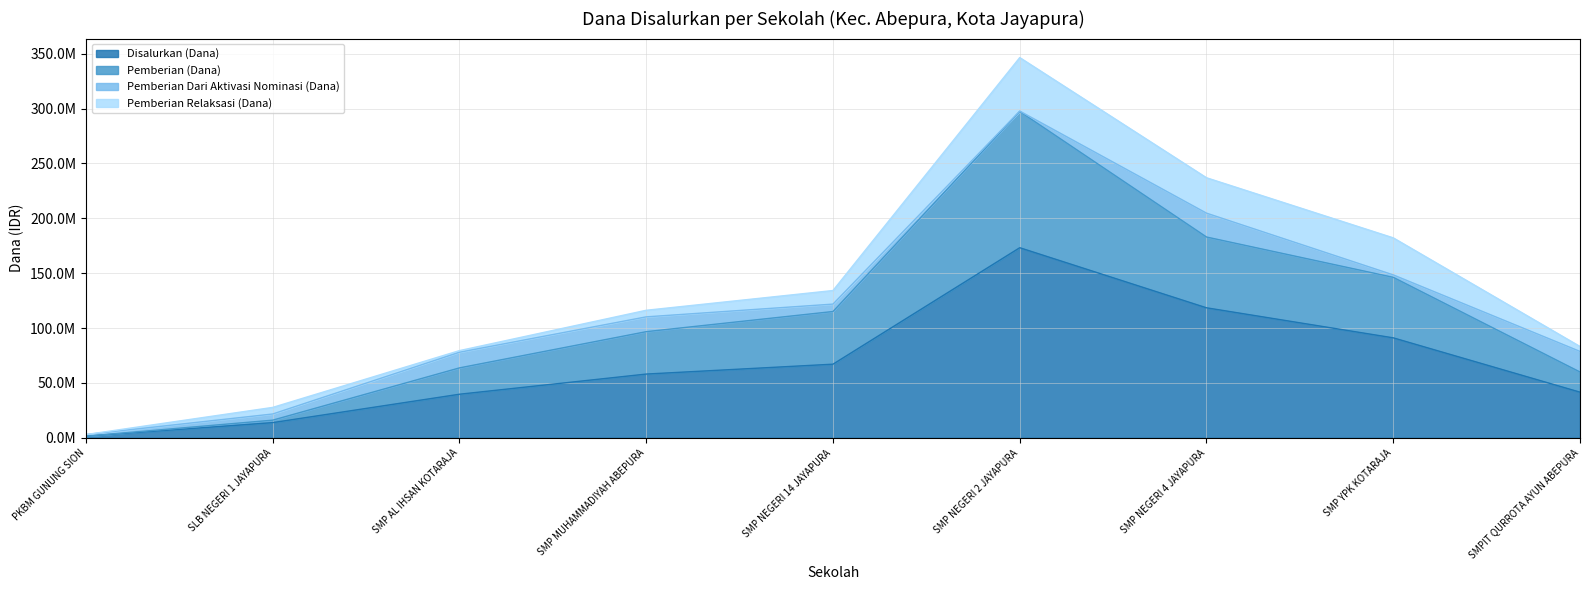

True or false: Pemberian (Dana) has more than 1 points higher than both neighbors.

False